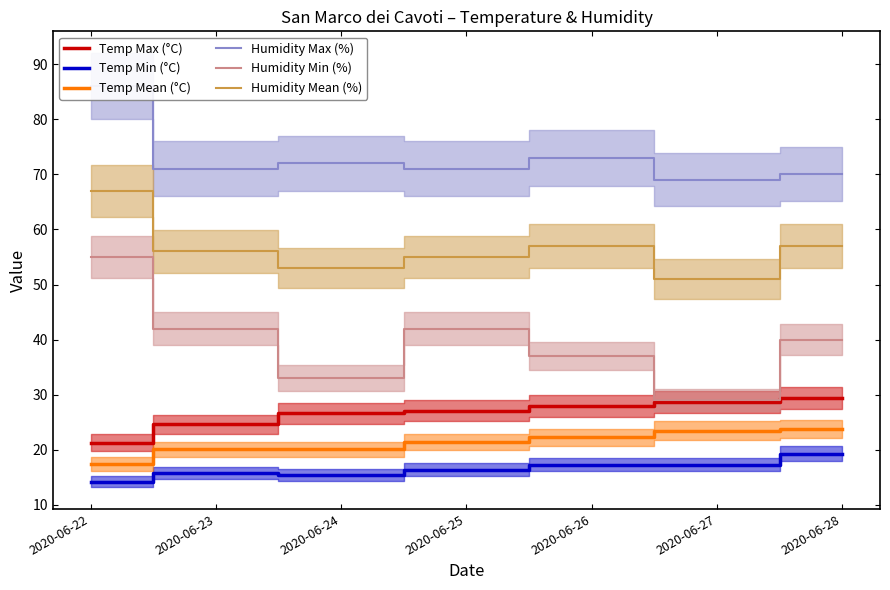

What is the value of the Humidity Min (%) point at the 7th from the left?

40.0